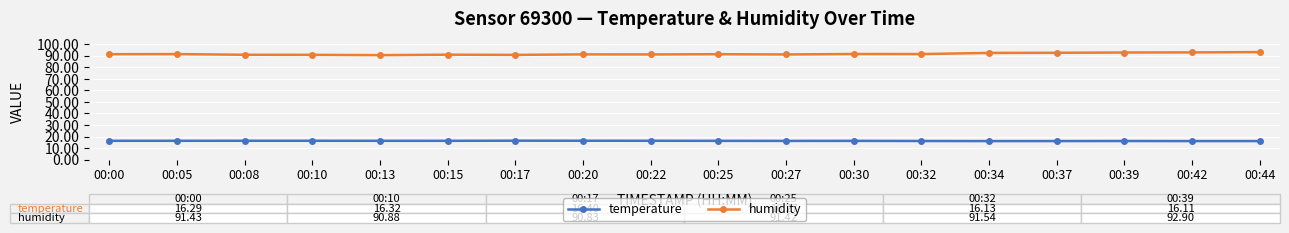

The value of humidity at 00:34 is 92.5. True or false?

True